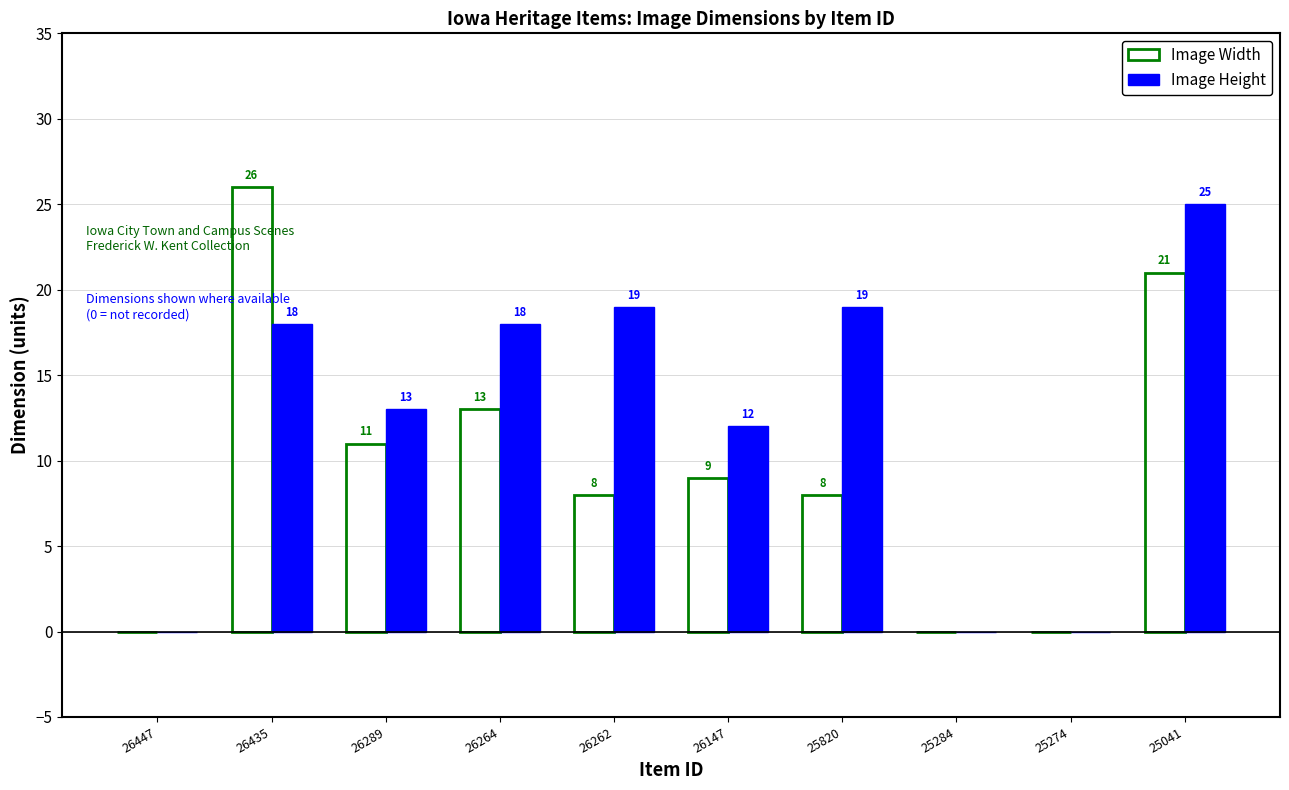

Which series changed the most between 26435 and 25274?

Image Width